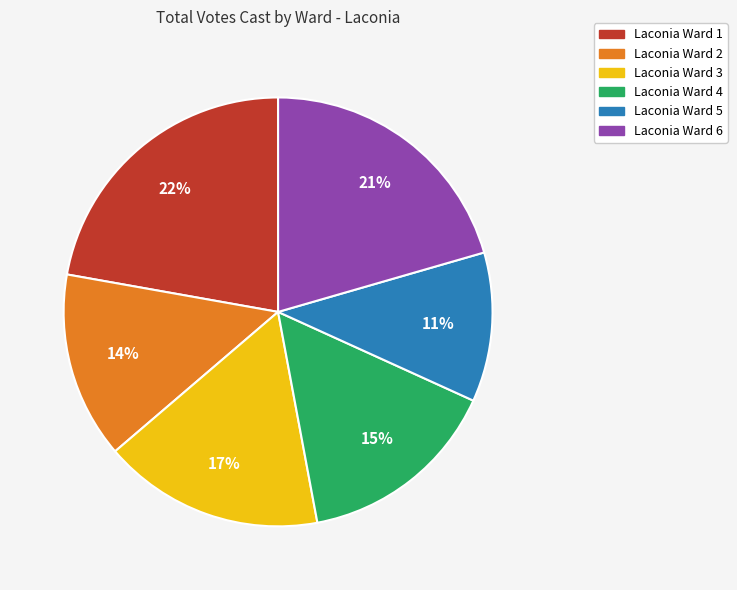

Between Laconia Ward 5 and Laconia Ward 1, which is larger?

Laconia Ward 1